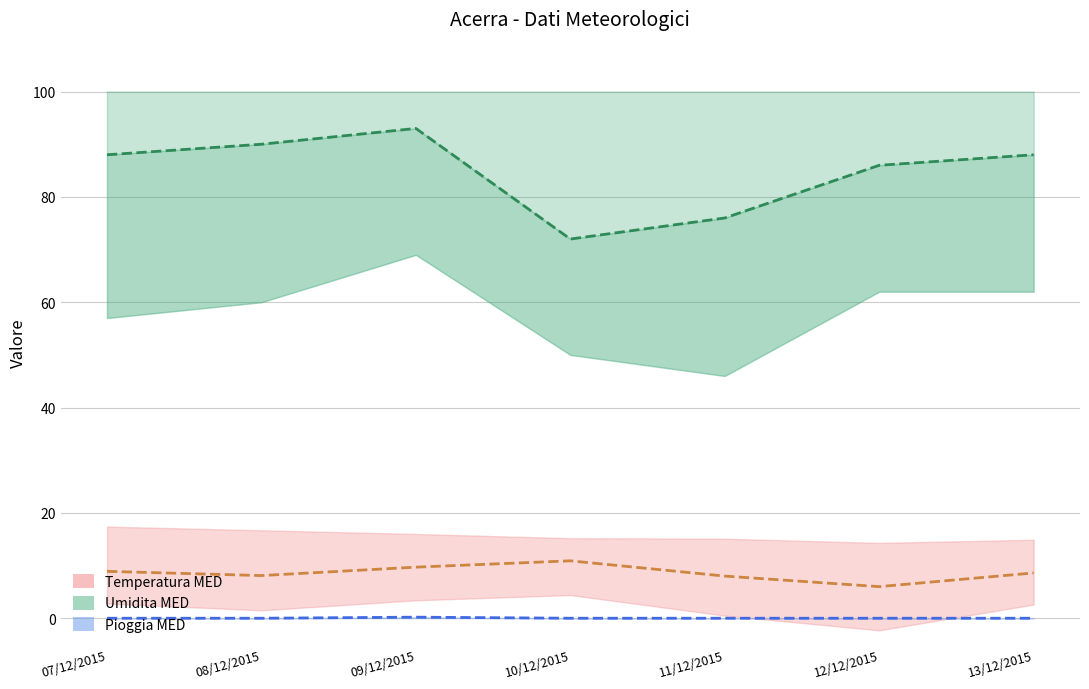

Which category has the highest value in the Pioggia MED series?

09/12/2015